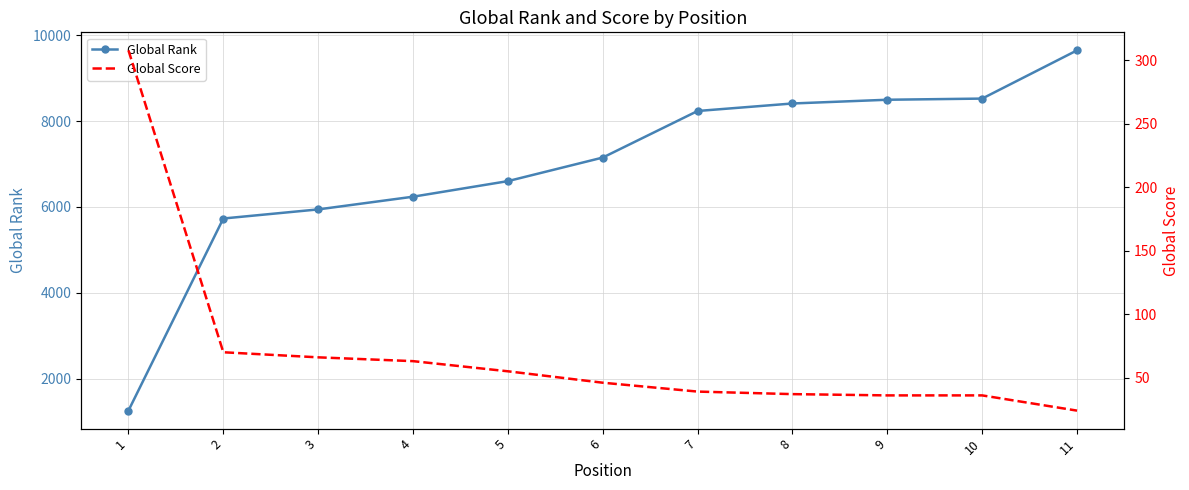

What is the difference between the maximum and second lowest values in the Global Score series?

272